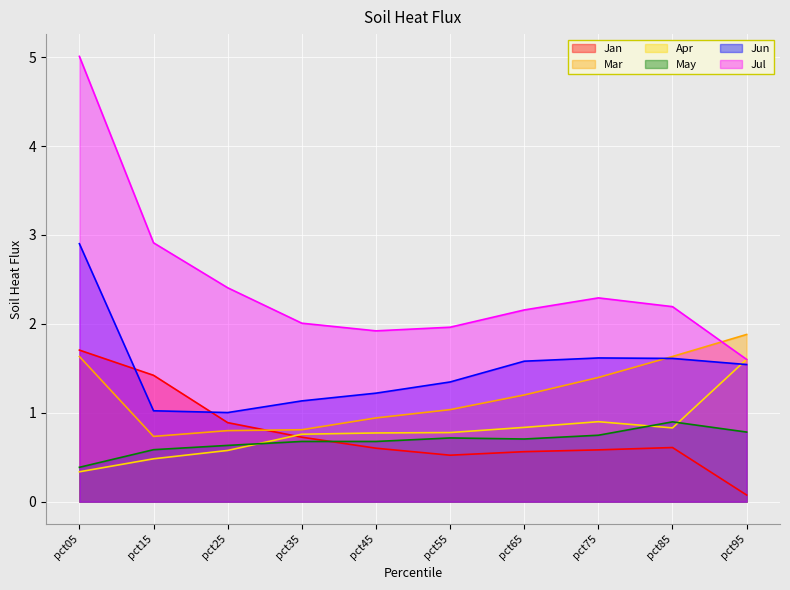

How many lines are shown in the chart?

6